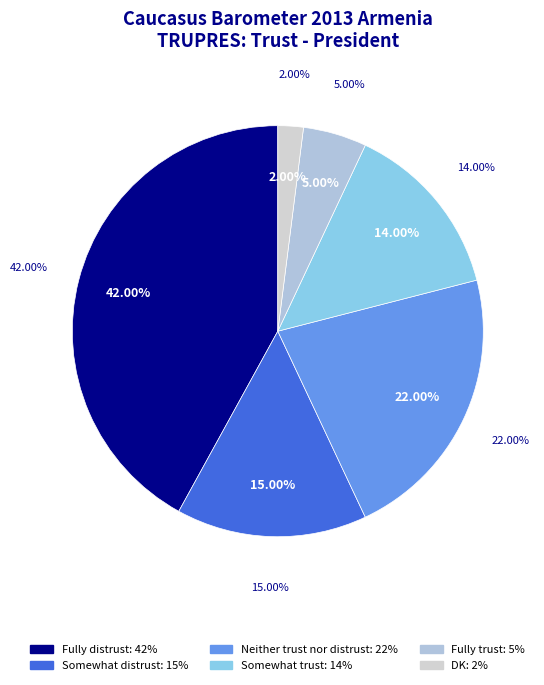

The Somewhat distrust slice represents 6% of the pie. True or false?

False